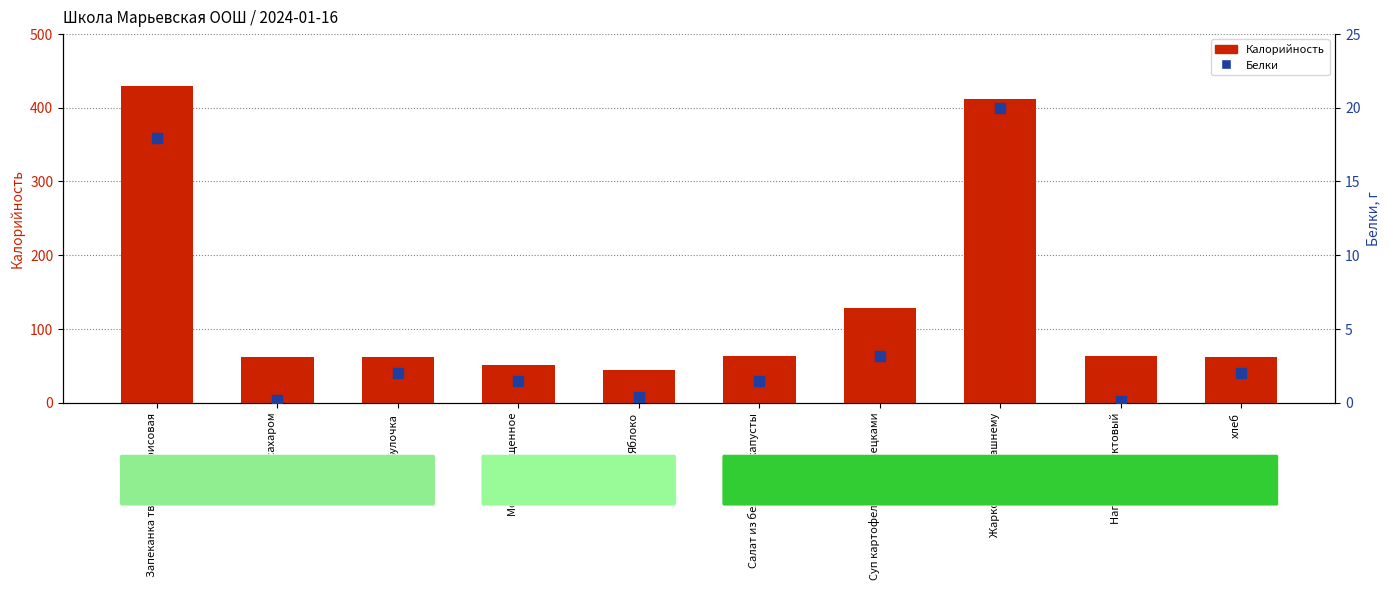

Between Напиток фруктовый and хлеб, which series saw the biggest shift?

Белки